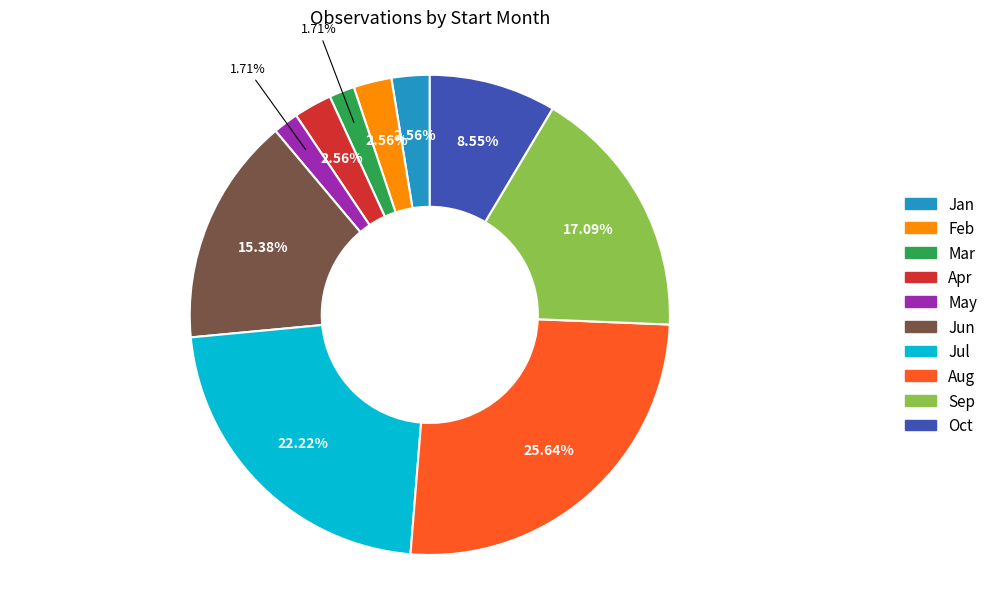

Is there any slice that represents more than half of the pie?

No